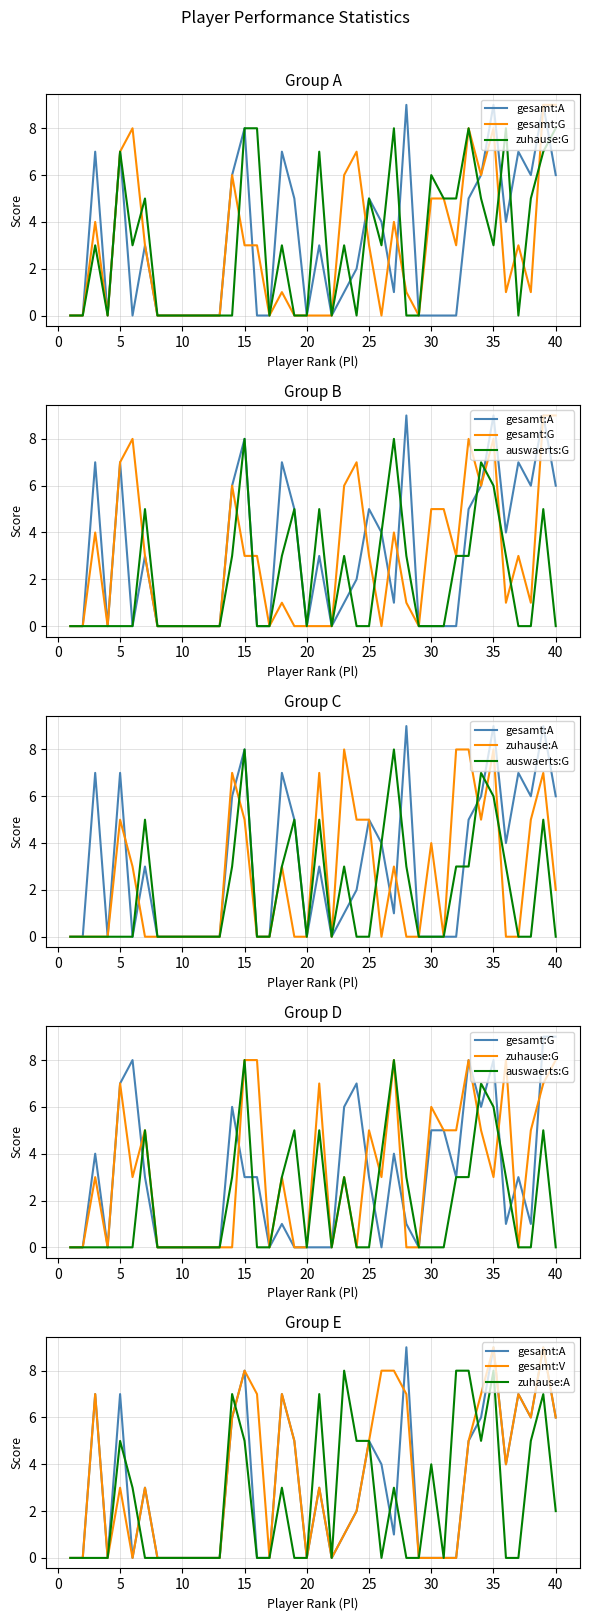

Is it true that gesamt:G equals 1 at 17?

False